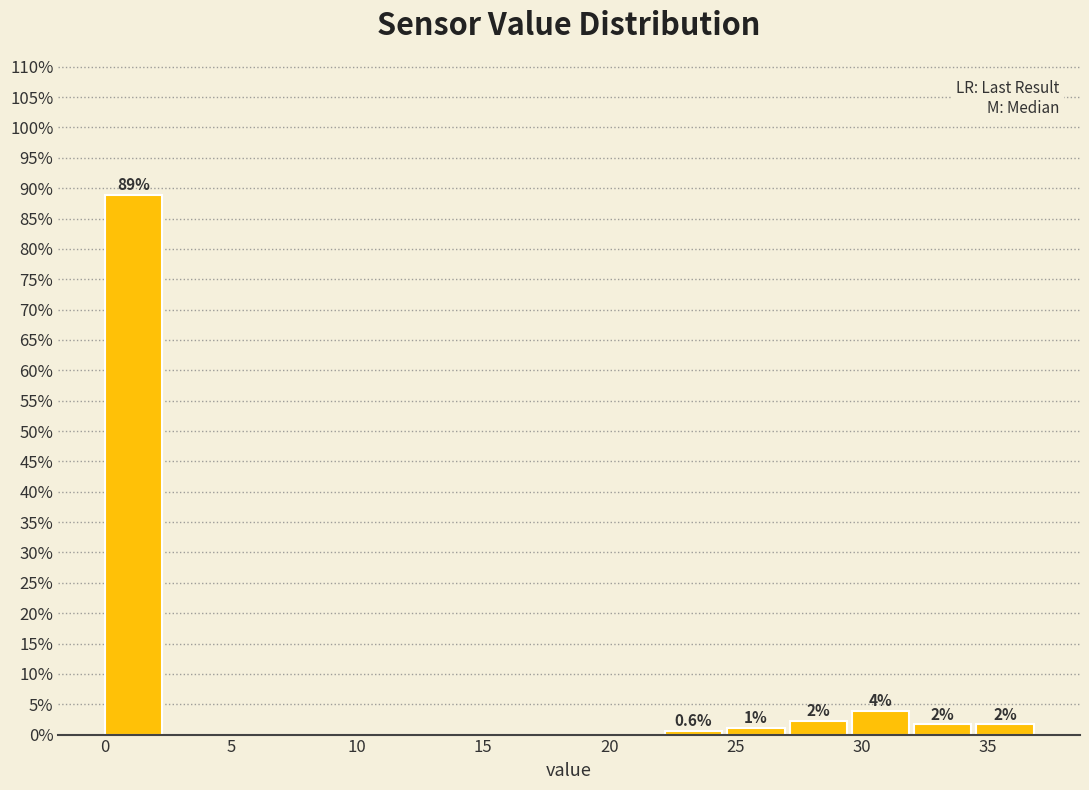

Which range on the x-axis has the tallest bar?

0.0 to 2.5